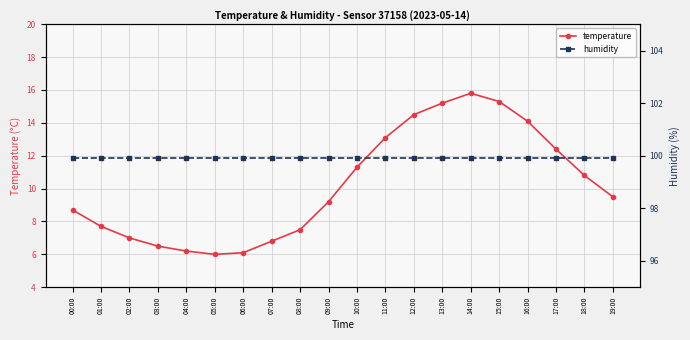

How many values in the temperature series exceed 9?

11